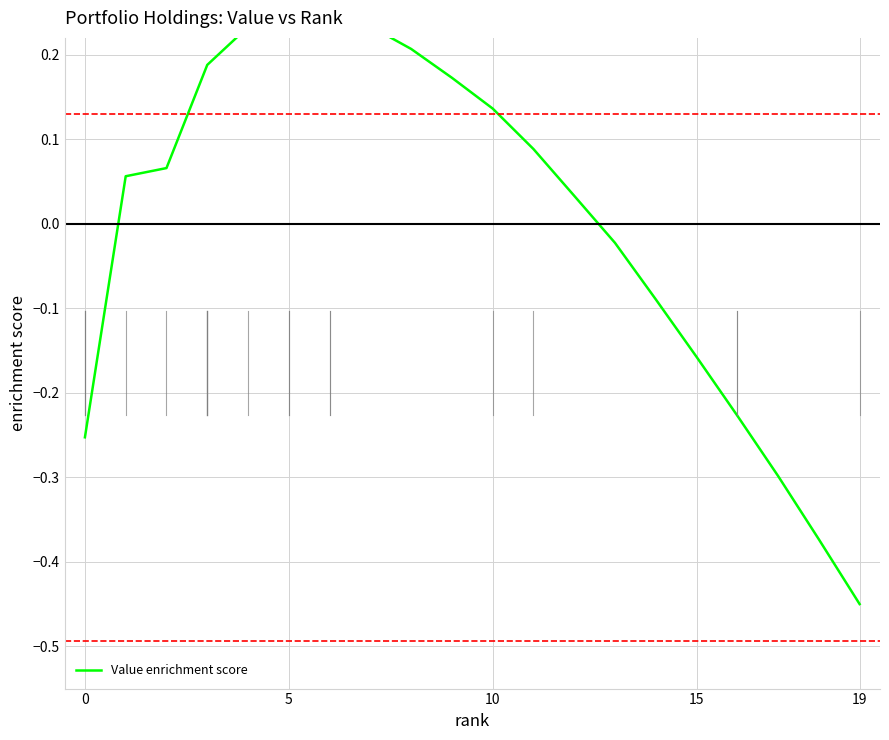

The chart shows a value of 0.1 at 11. True or false?

True